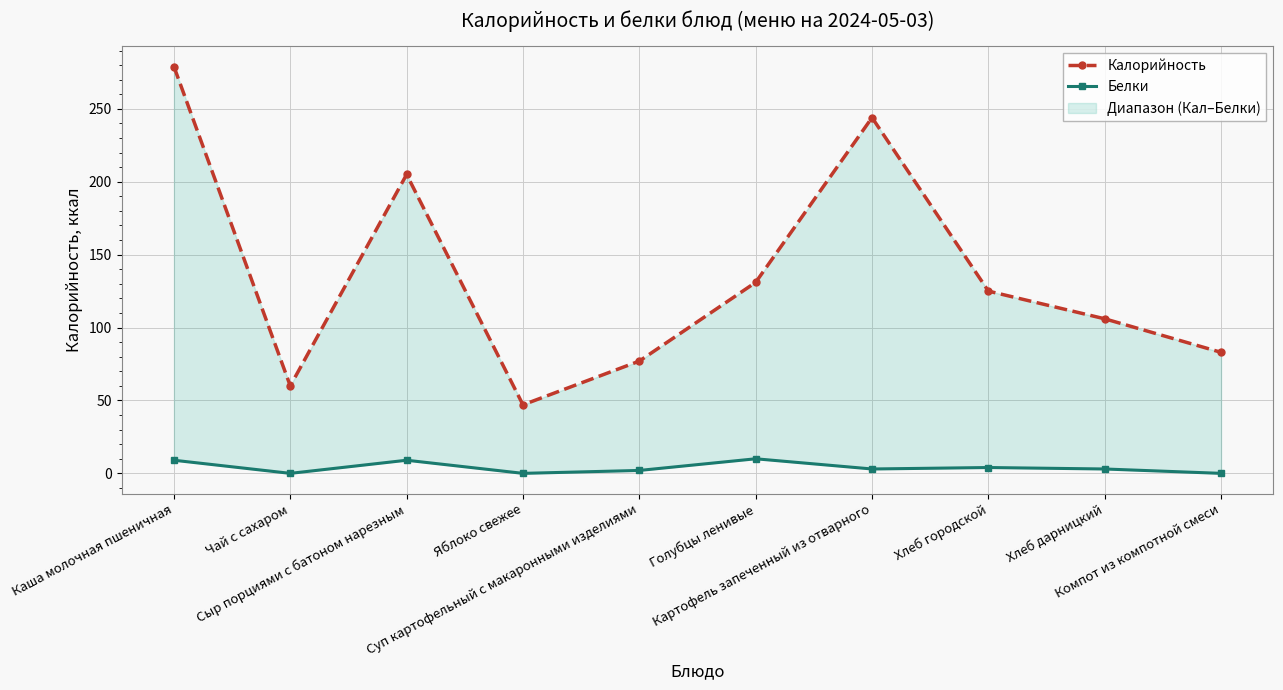

How many lines are shown in the chart?

2